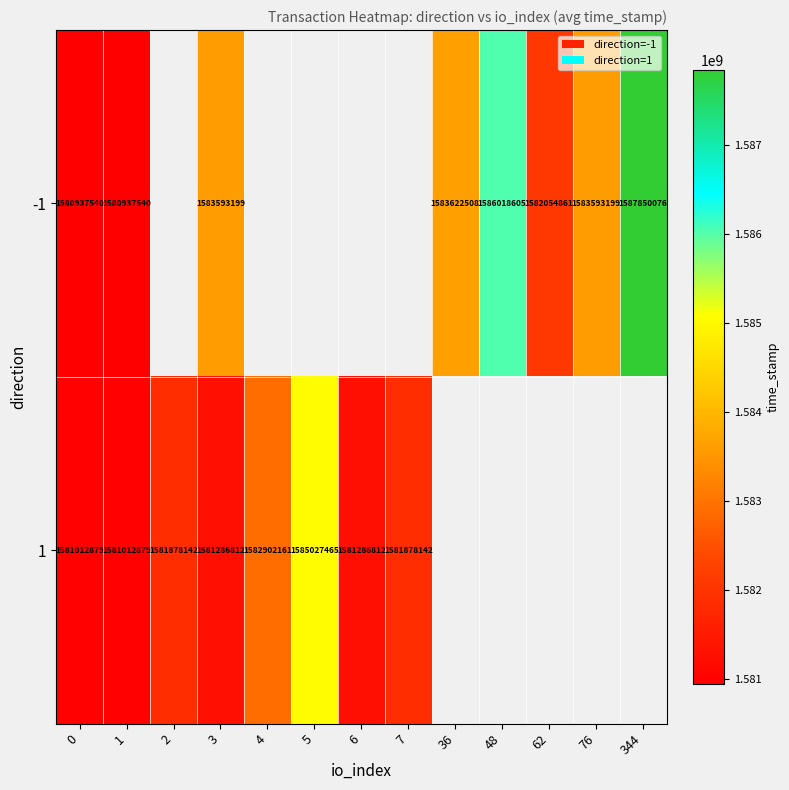

At 3, list the series in order from smallest to largest.

1, -1